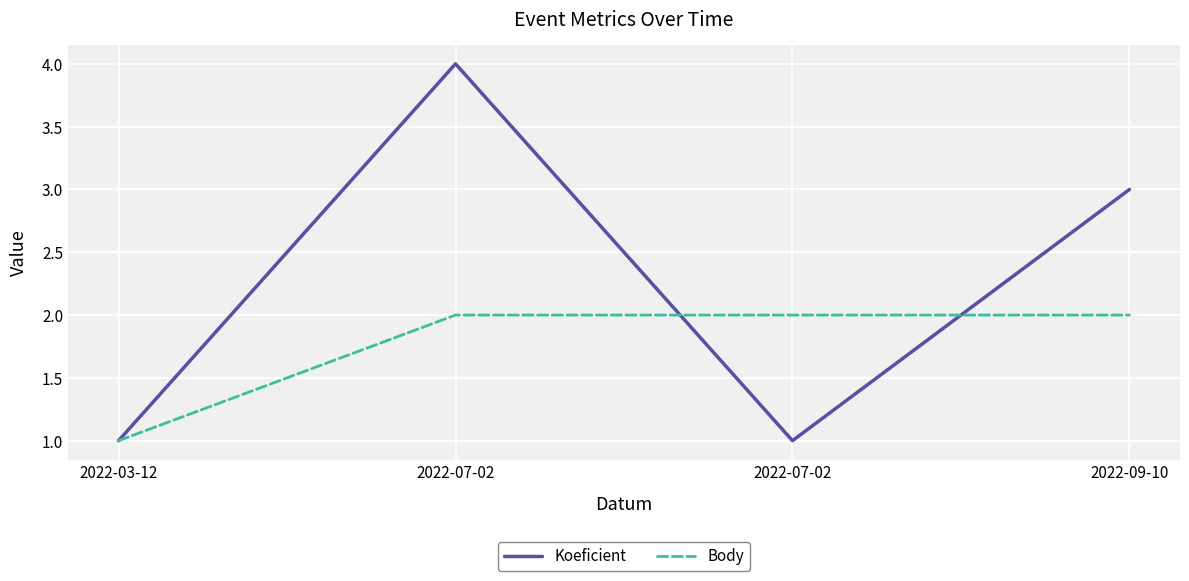

What are all the series names shown in the legend?

Koeficient, Body